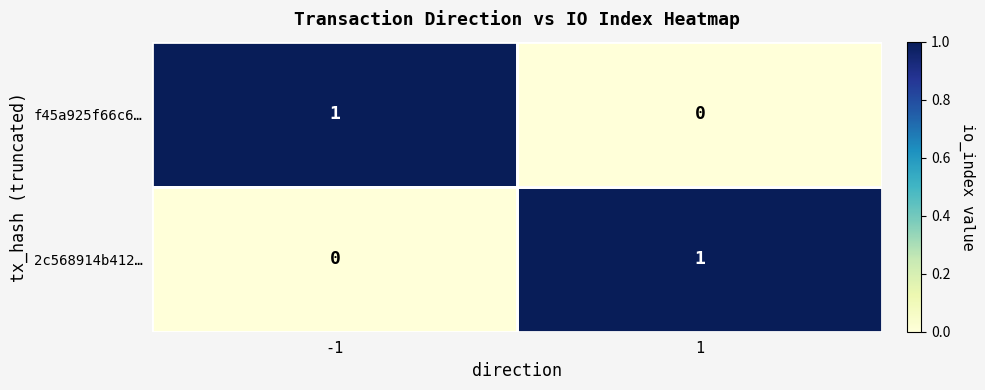

Is the value of 2c568914b412… at 1 greater than the value of f45a925f66c6… at 1?

Yes